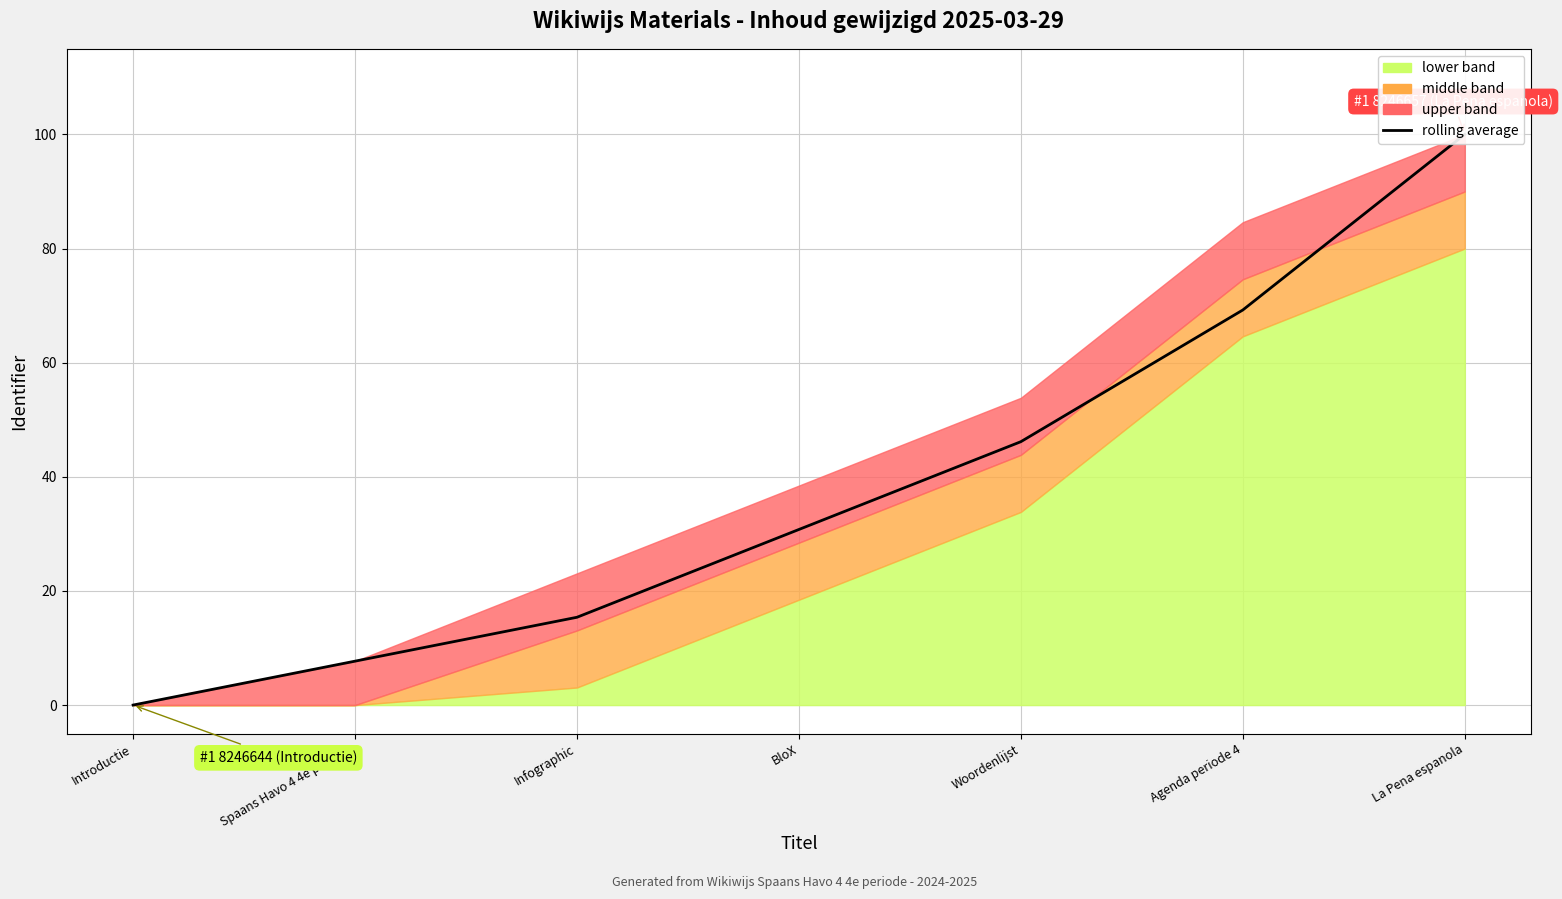

Reading left to right, extract all data points from this chart.

Introductie=0.0	Spaans Havo 4 4e periode=7.7	Infographic=15.4	BloX=30.8	Woordenlijst=46.2	Agenda periode 4=69.2	La Pena espanola=100.0